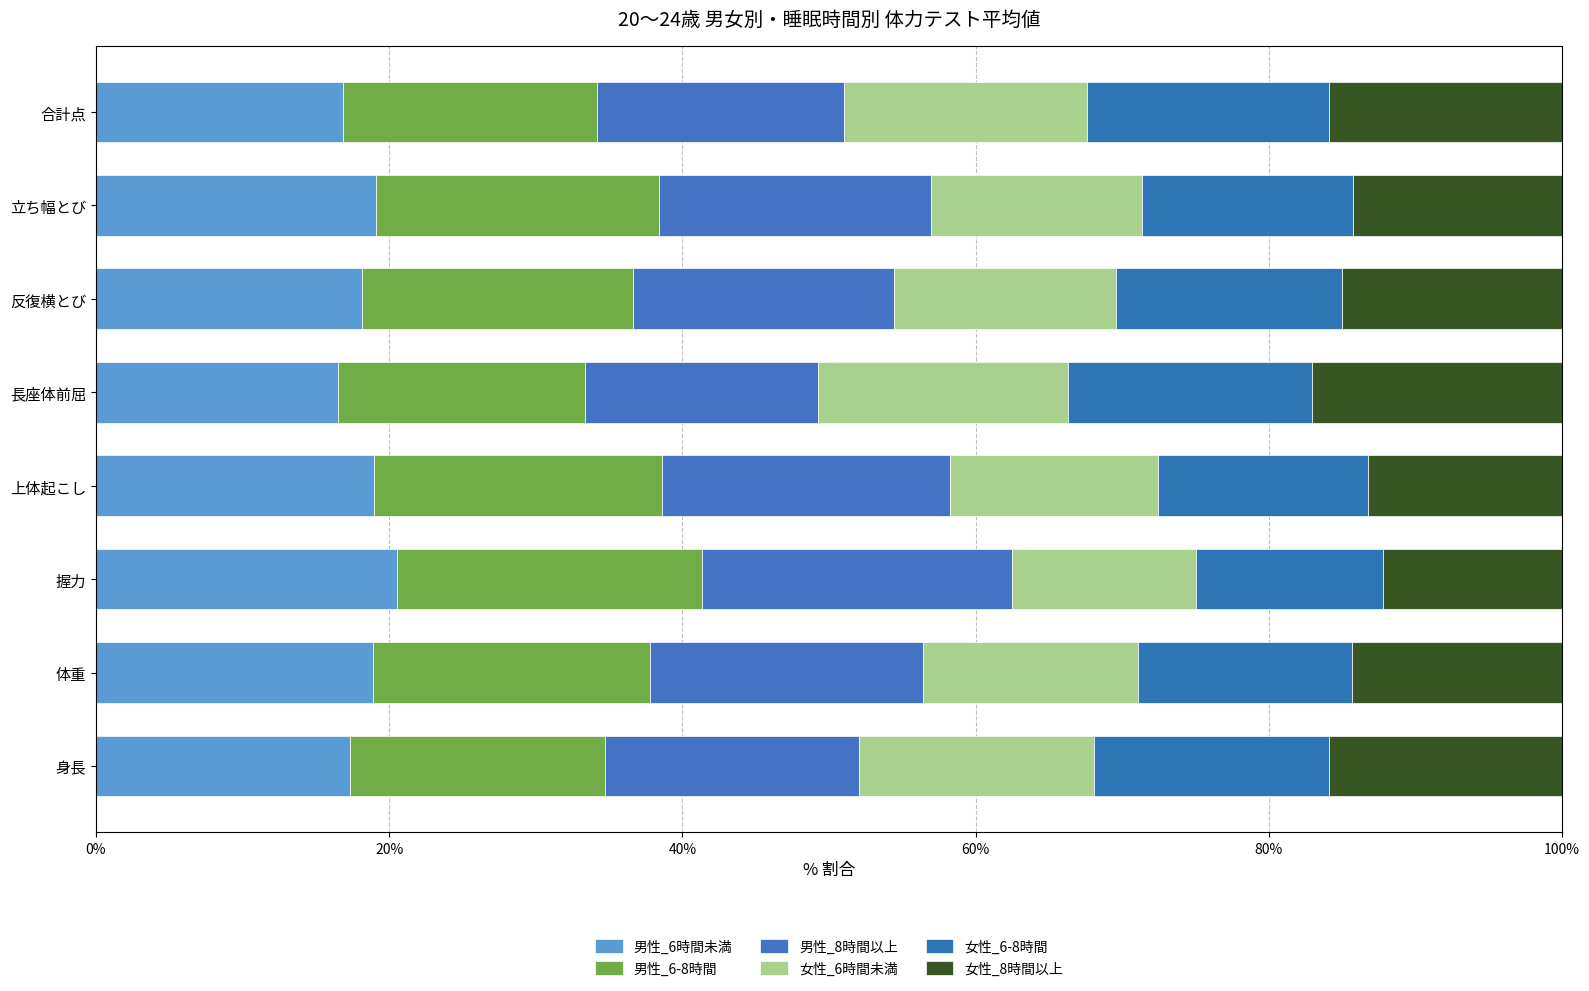

Reading right to left, what are all the values shown in this chart?

男性_6時間未満: 16.9	19.1	18.2	16.5	19.0	20.5	18.9	17.4
男性_6-8時間: 17.3	19.3	18.5	16.8	19.7	20.8	18.9	17.3
男性_8時間以上: 16.8	18.6	17.8	15.9	19.6	21.1	18.6	17.3
女性_6時間未満: 16.5	14.4	15.2	17.0	14.2	12.5	14.6	16.0
女性_6-8時間: 16.5	14.4	15.4	16.7	14.3	12.8	14.6	16.0
女性_8時間以上: 15.9	14.2	15.0	17.0	13.2	12.2	14.3	15.9